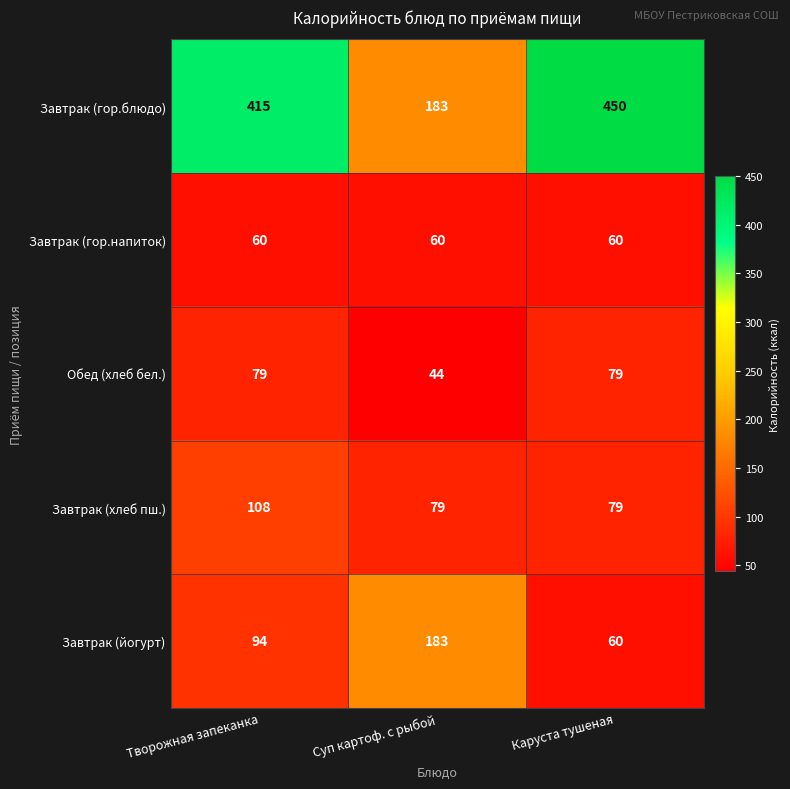

At Творожная запеканка, list the series in order from smallest to largest.

Завтрак (гор.напиток), Обед (хлеб бел.), Завтрак (йогурт), Завтрак (хлеб пш.), Завтрак (гор.блюдо)